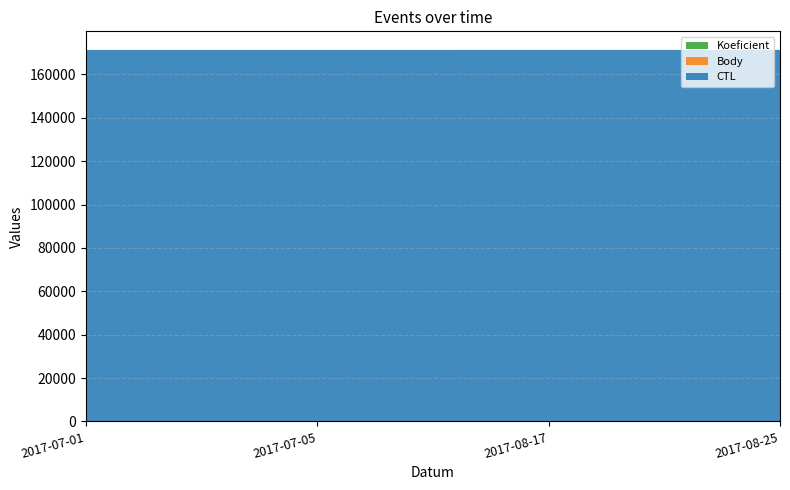

Reading left to right, transcribe all the data shown in this chart.

CTL: 171315	171316	171325	171326
Body: 2	5	4	3
Koeficient: 7	1	2	1